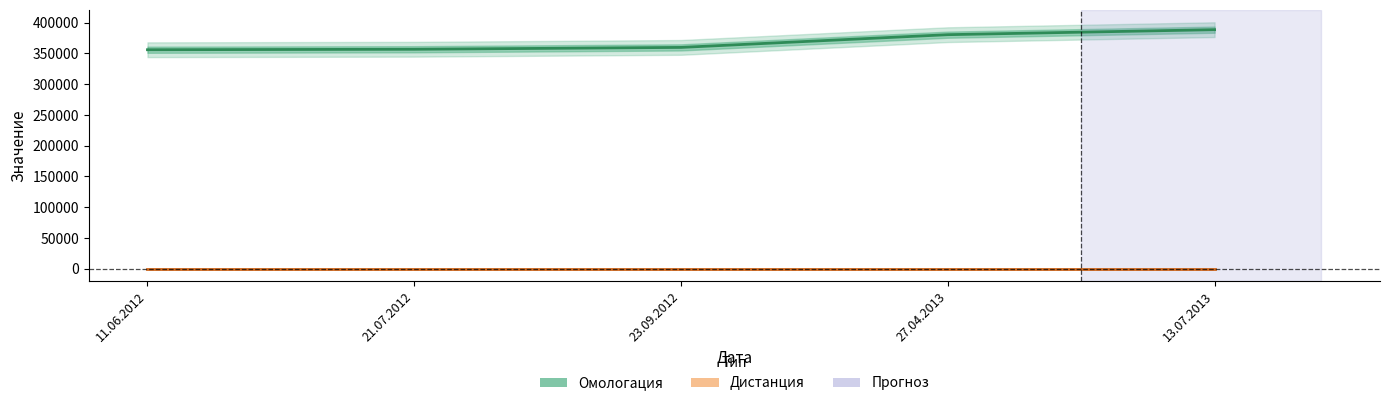

At which label is Омологация closest to 372367?

27.04.2013